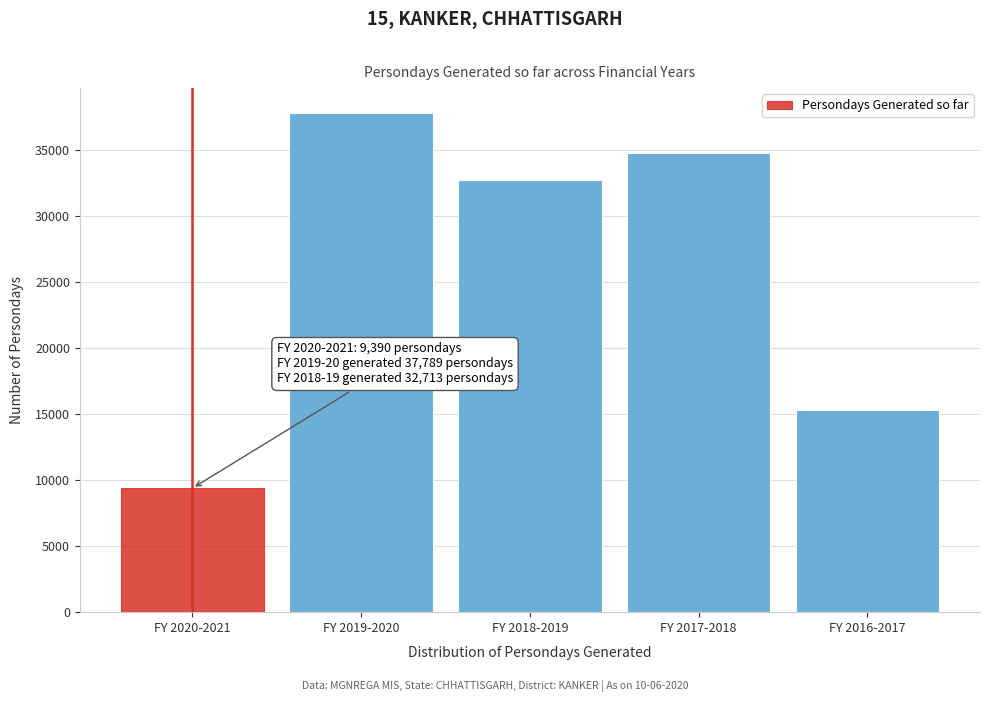

Reading left to right, what are all the values shown in this chart?

FY 2020-2021=9390	FY 2019-2020=37789	FY 2018-2019=32713	FY 2017-2018=34769	FY 2016-2017=15342